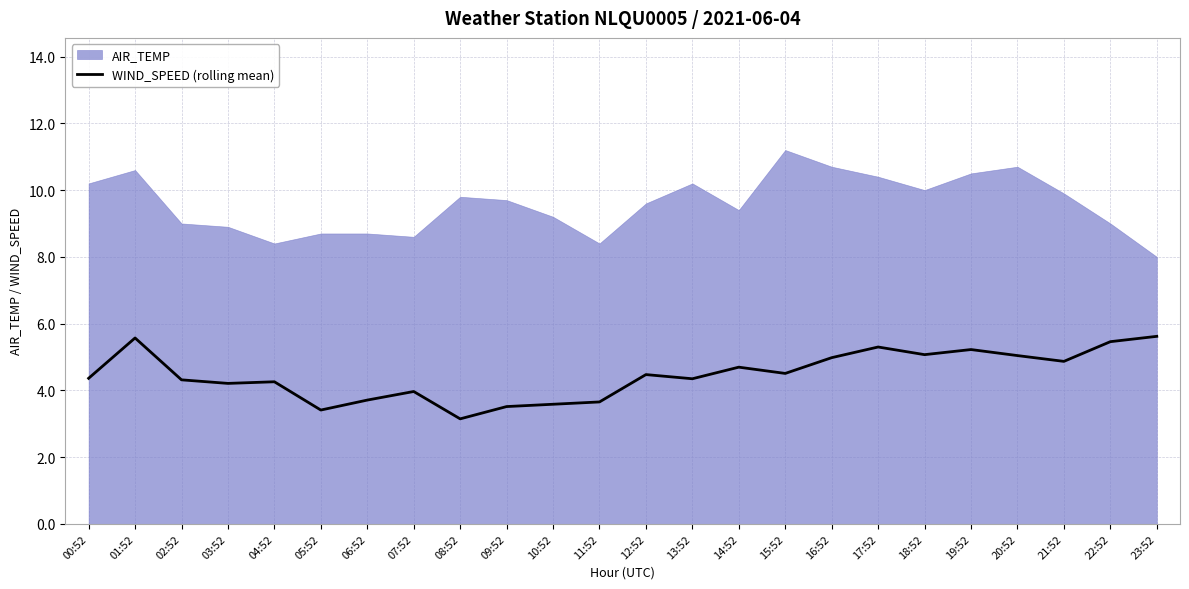

What is the maximum value for WIND_SPEED (rolling mean)?

5.6